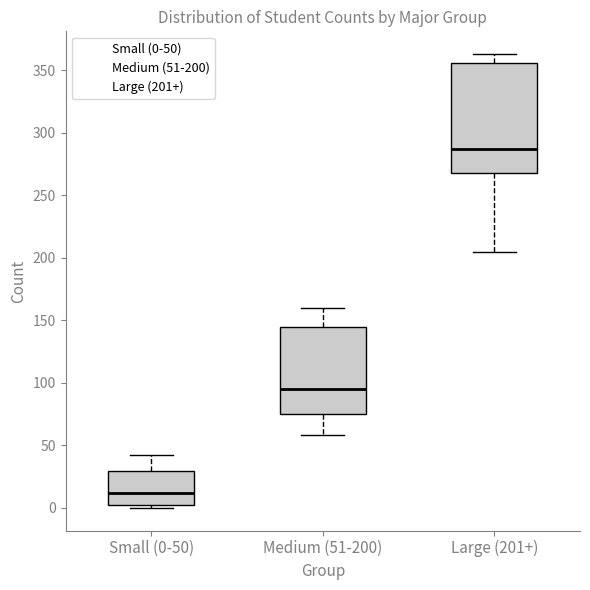

Which box has the highest median line?

Large (201+)